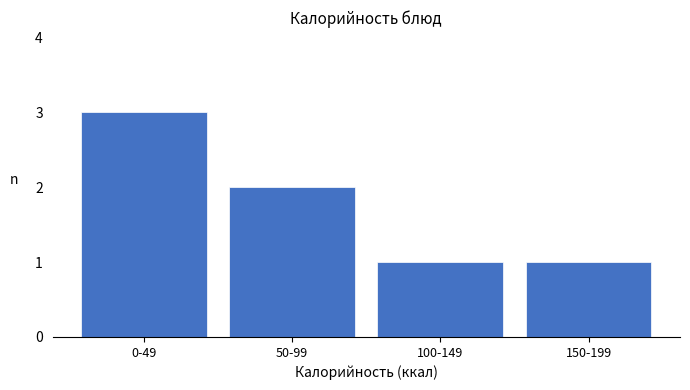

Reading left to right, transcribe all the data shown in this chart.

3	2	1	1